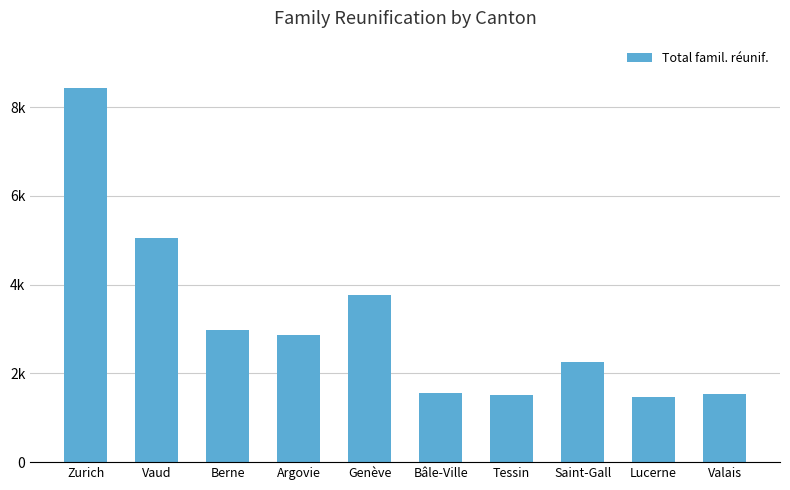

Which has a higher value, Saint-Gall or Argovie?

Argovie